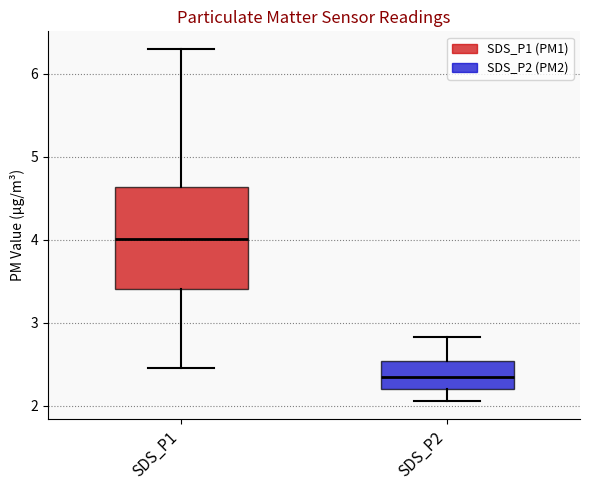

Which box's median line is the lowest?

SDS_P2